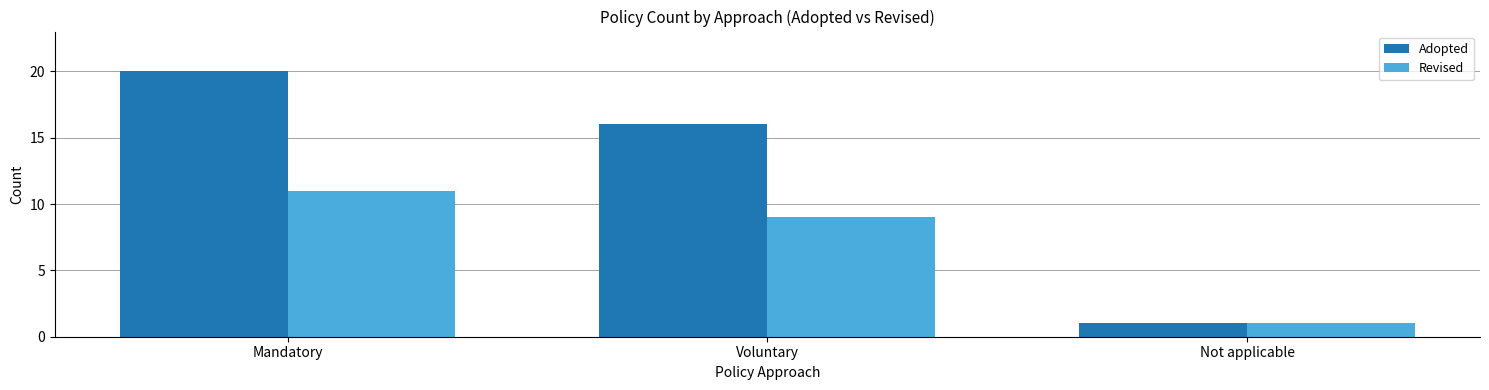

True or false: Revised has a value of 11 at Mandatory.

True